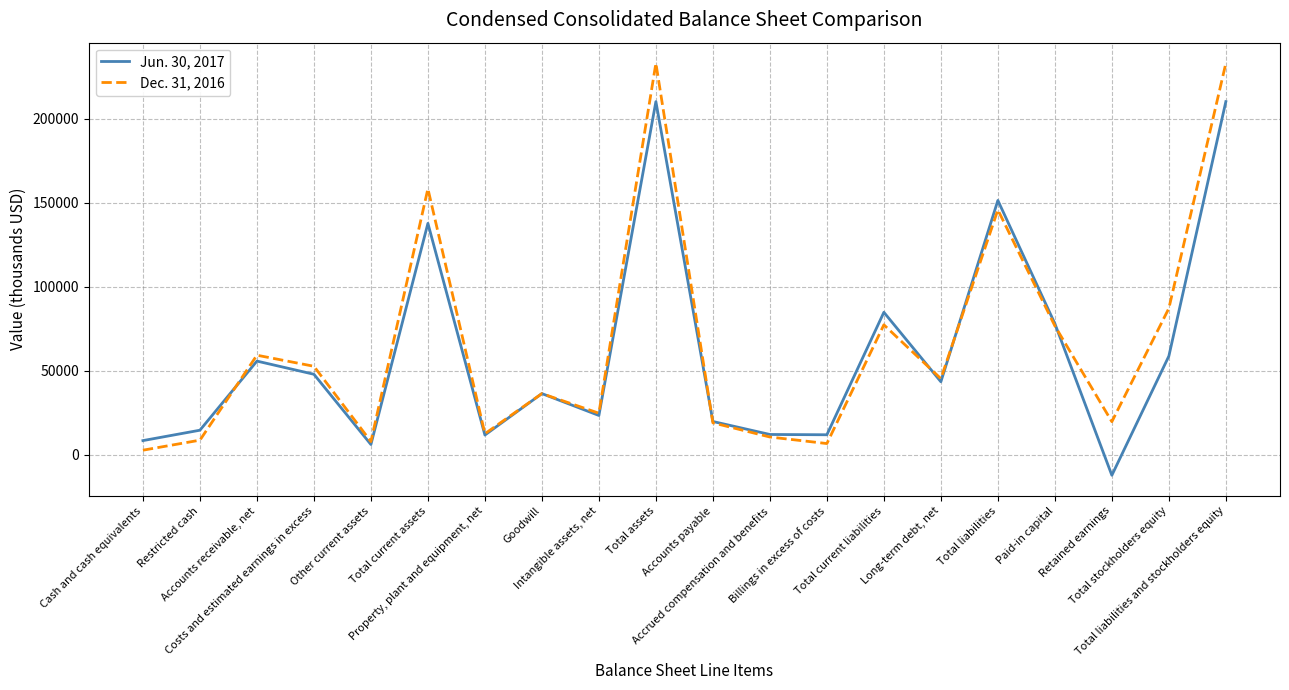

Rank the series at Accrued compensation and benefits from highest to lowest value.

Jun. 30, 2017, Dec. 31, 2016